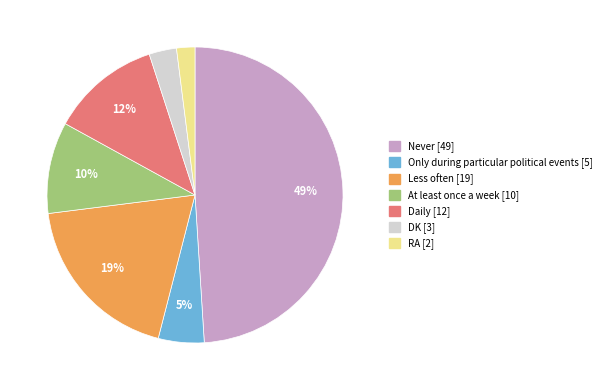

Is there a majority slice in this chart?

No